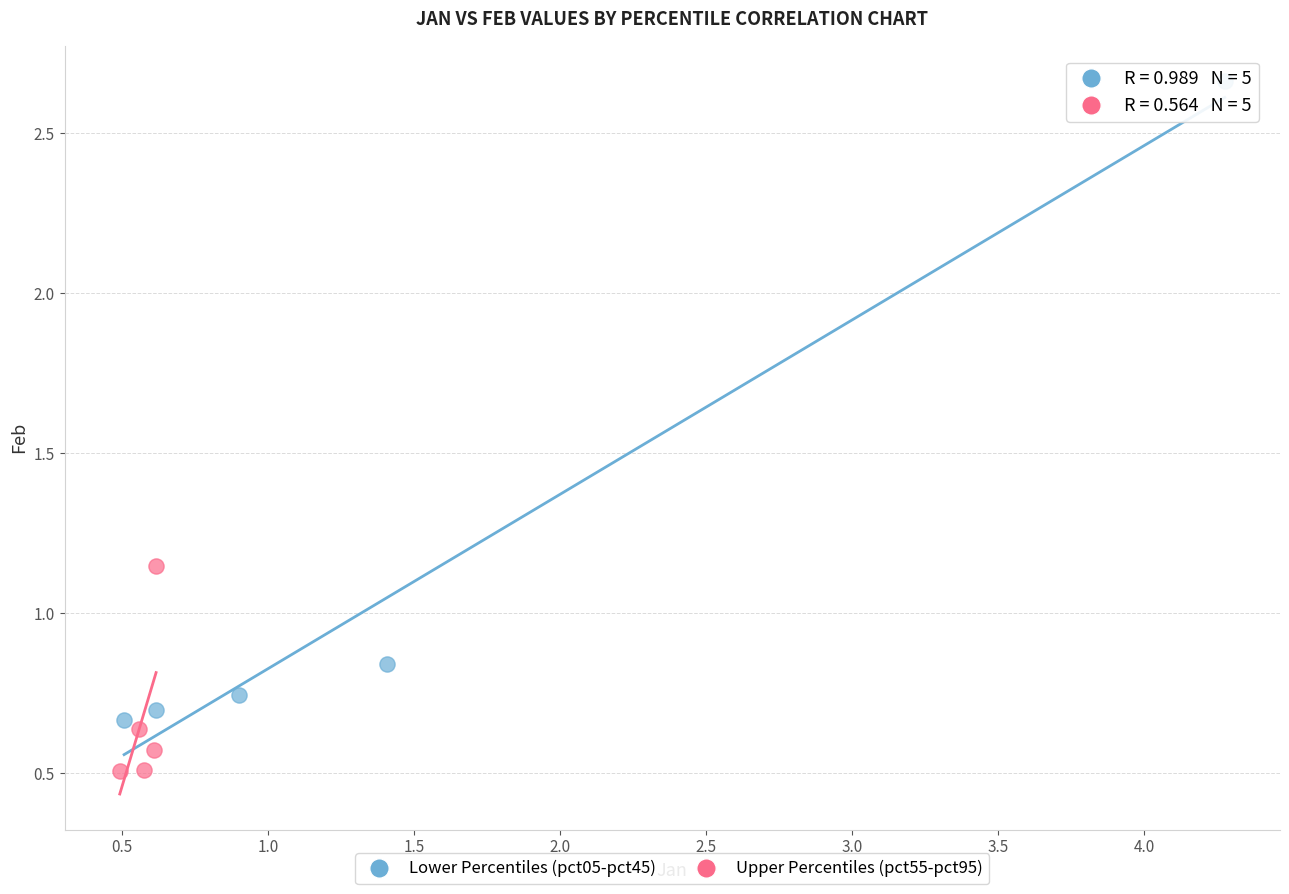

Which series reaches the maximum Y coordinate?

Lower Percentiles (pct05-pct45)